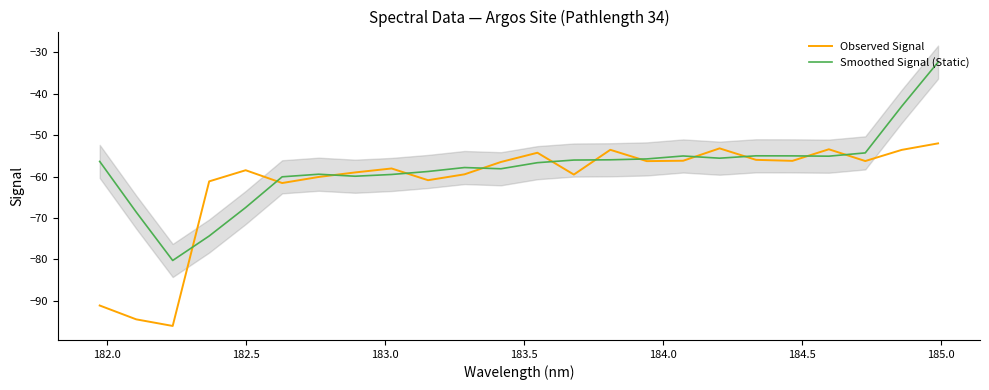

What is the average value of the Smoothed Signal (Static) series?

-57.9